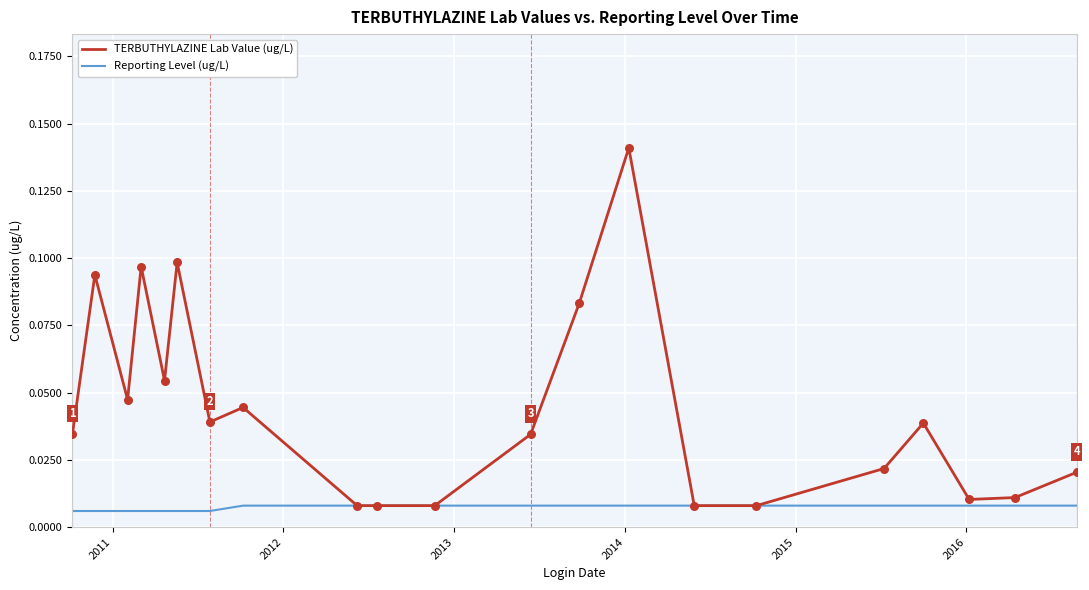

Which series has the widest spread of values?

TERBUTHYLAZINE Lab Value (ug/L)